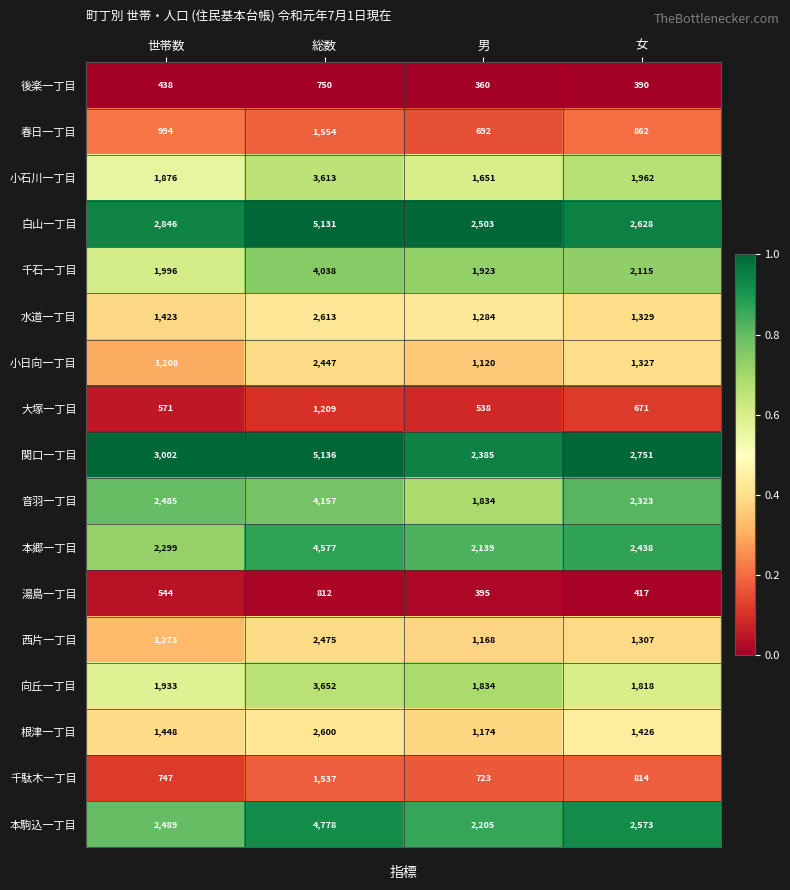

What is the average value of the 春日一丁目 series?

1026